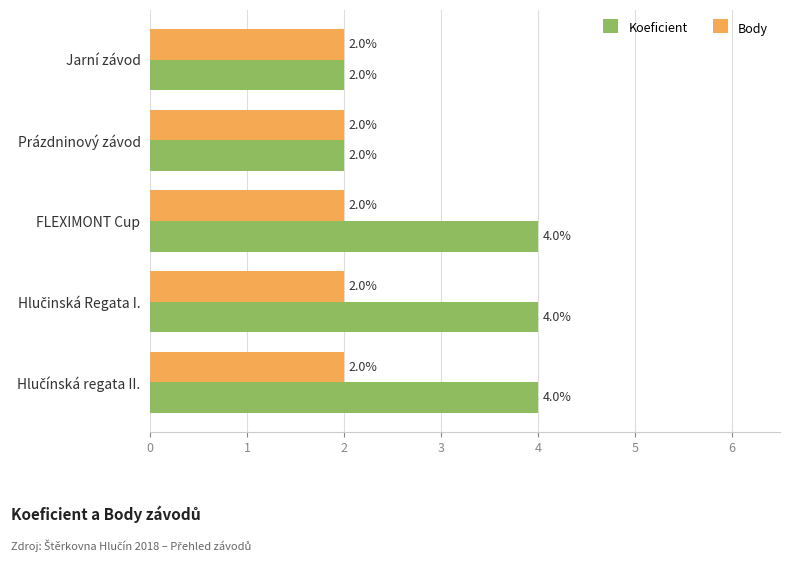

Rank the series by their maximum value, from highest to lowest.

Koeficient, Body